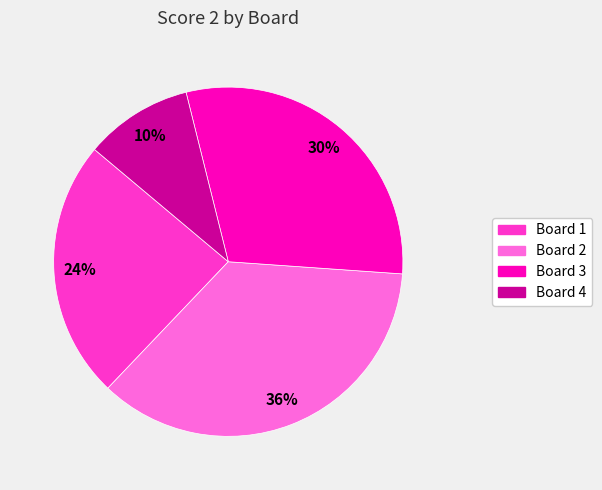

To the nearest percent, what is the difference between the largest and smallest slice percentages?

26%